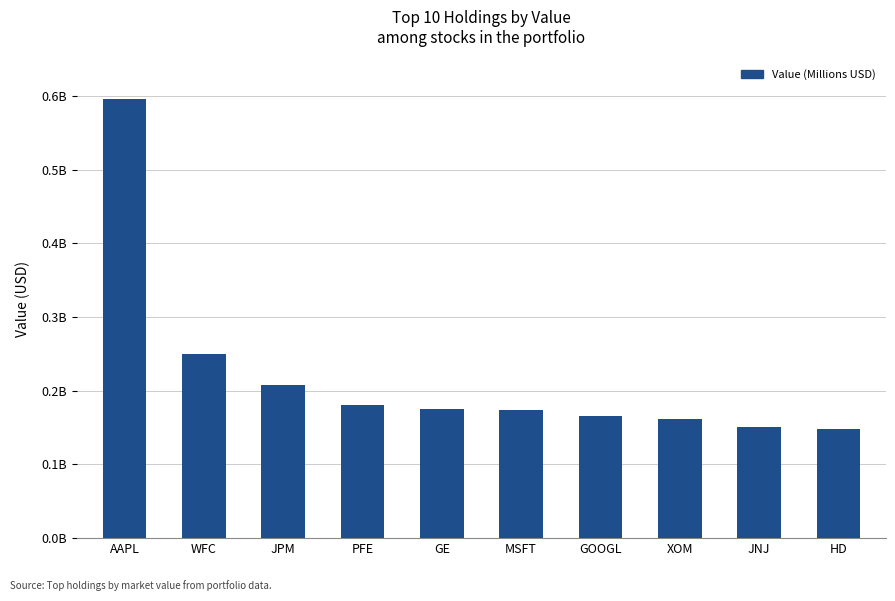

At which label does the data first exceed 175943000?

AAPL